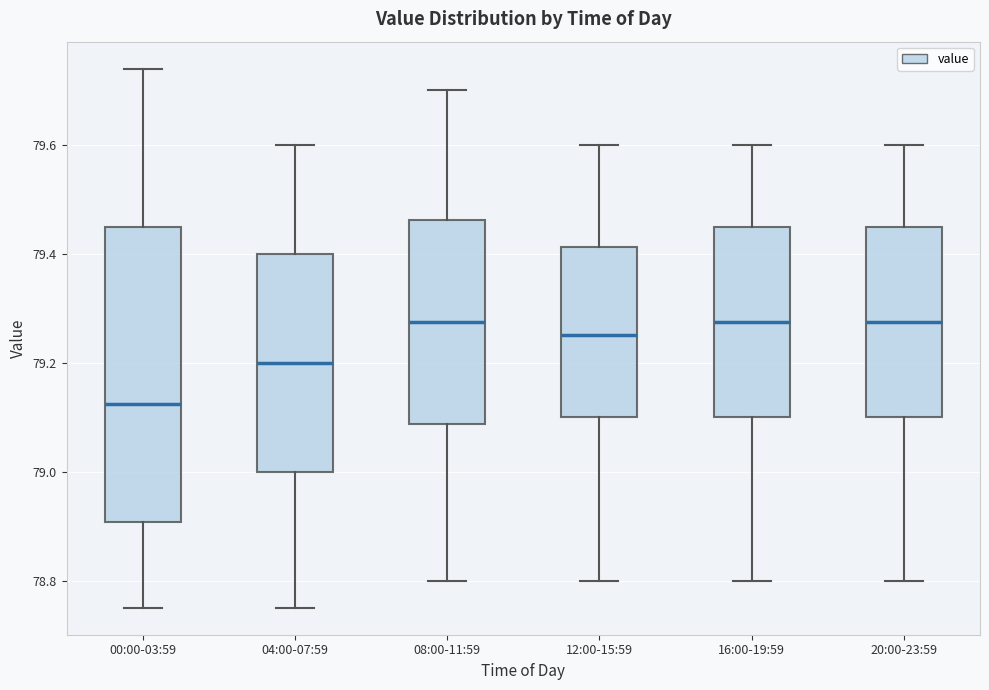

Where does the median line of the box for 20:00-23:59 sit on the y-axis? The values are not printed on the chart, so give them approximately, as read against the axis.

79.28